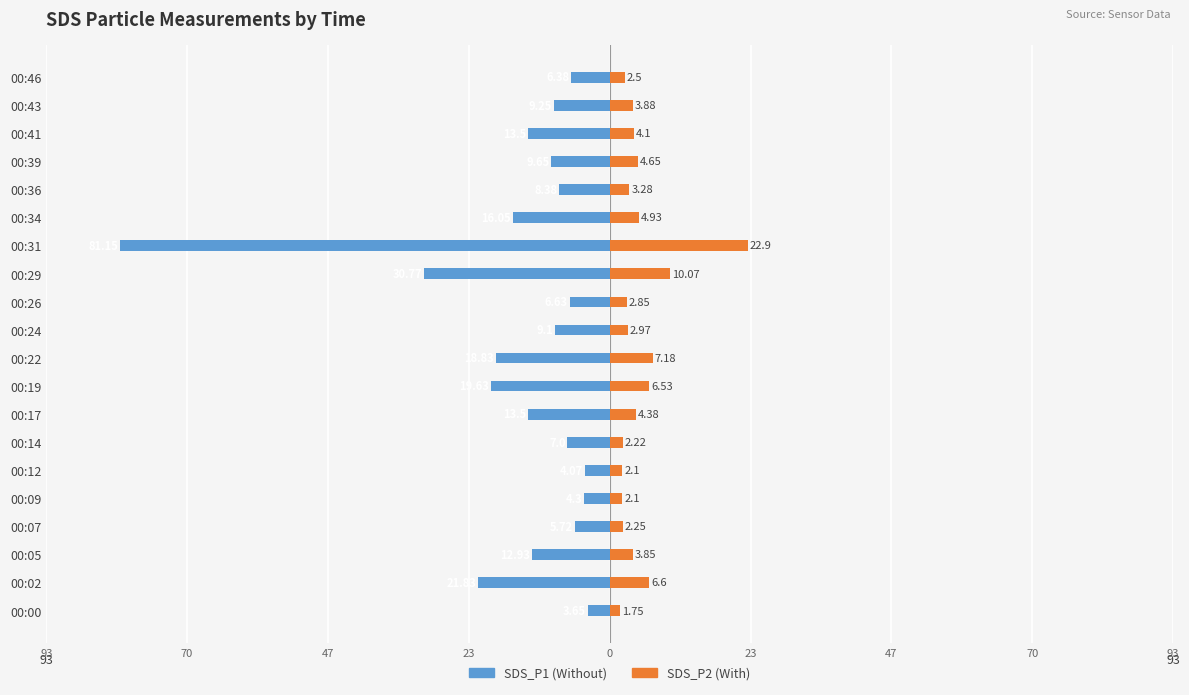

What is the difference between the maximum and minimum values in the SDS_P1 series?

77.5